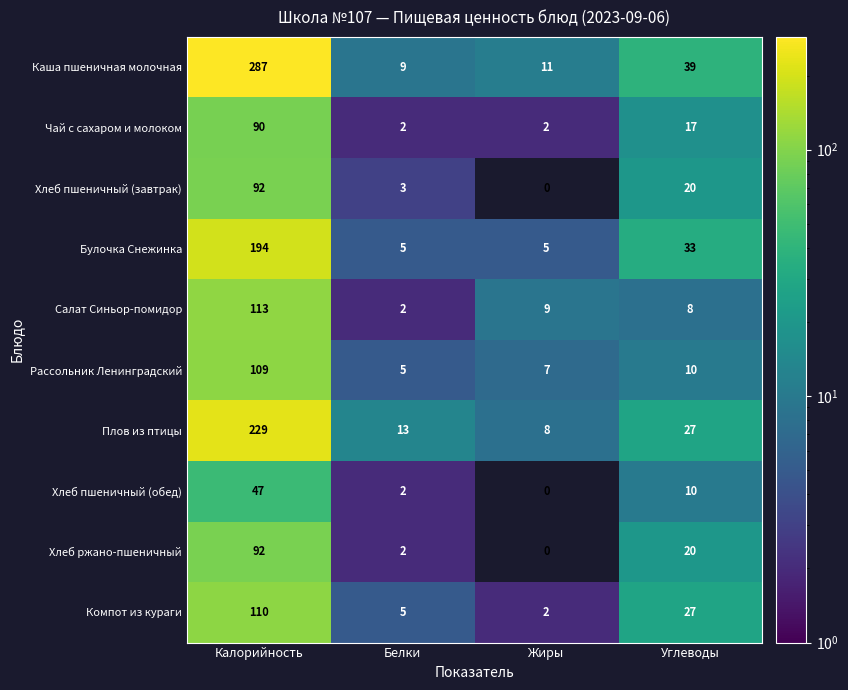

Rank the categories by Компот из кураги value from lowest to highest.

Жиры, Белки, Углеводы, Калорийность